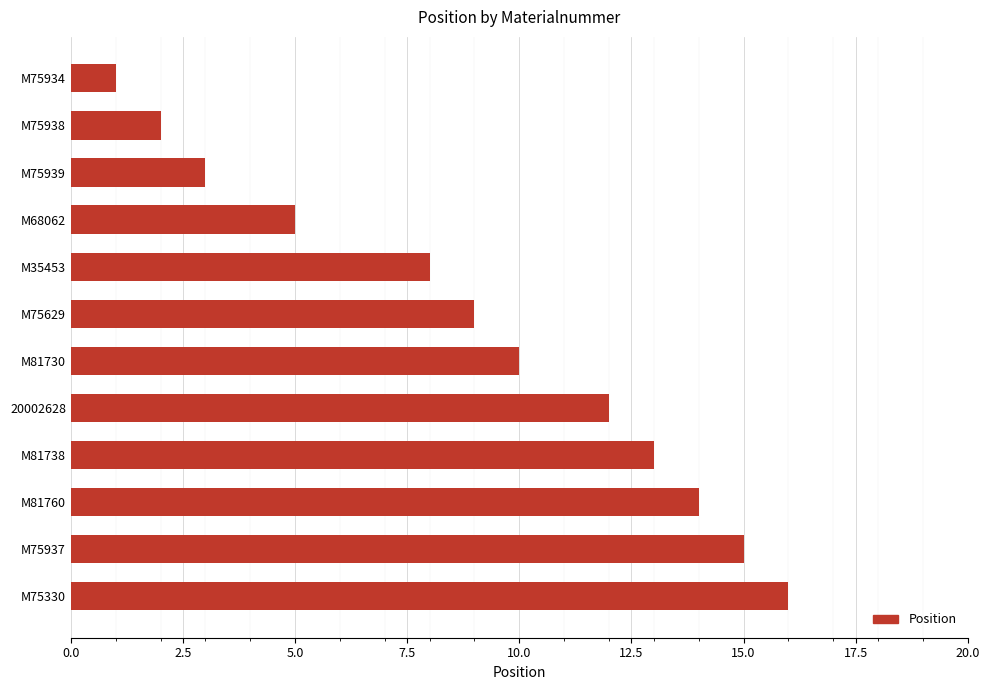

At which category does the chart reach its peak across all series?

M75330